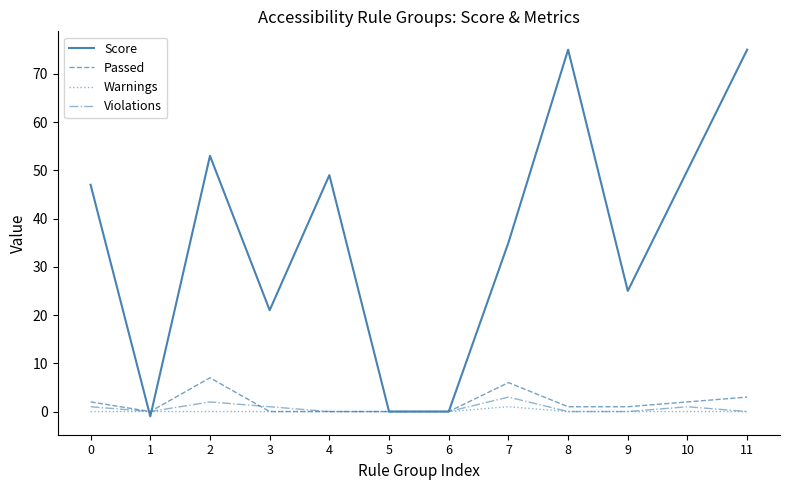

What is the greatest value displayed?

75